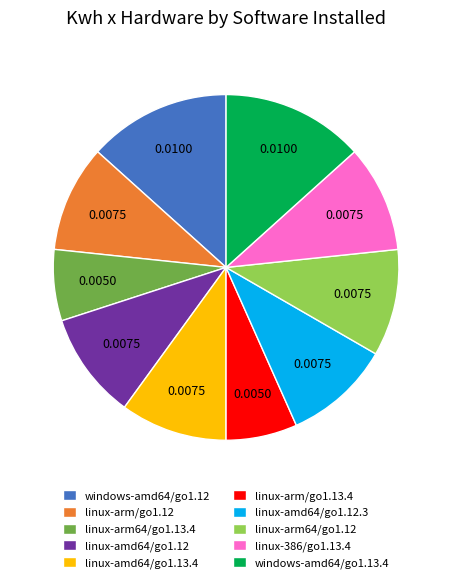

Do linux-amd64/go1.12 and linux-arm64/go1.12 together represent more than half of the pie?

No